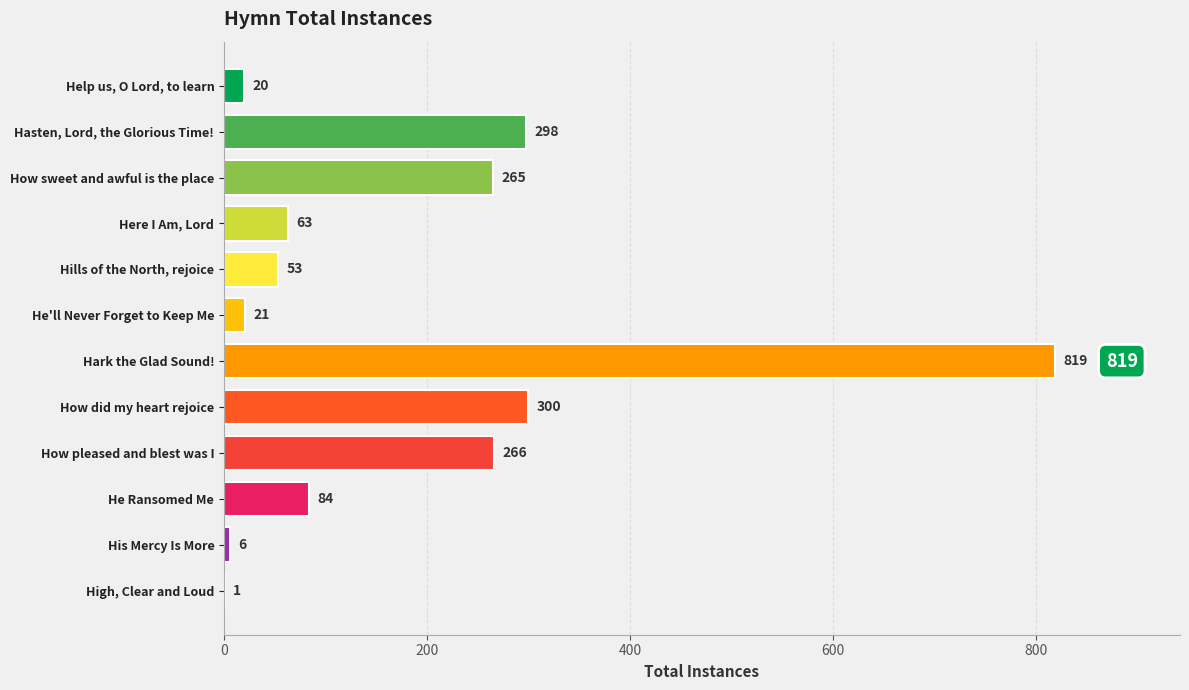

The chart shows a value of 129 at He Ransomed Me. True or false?

False